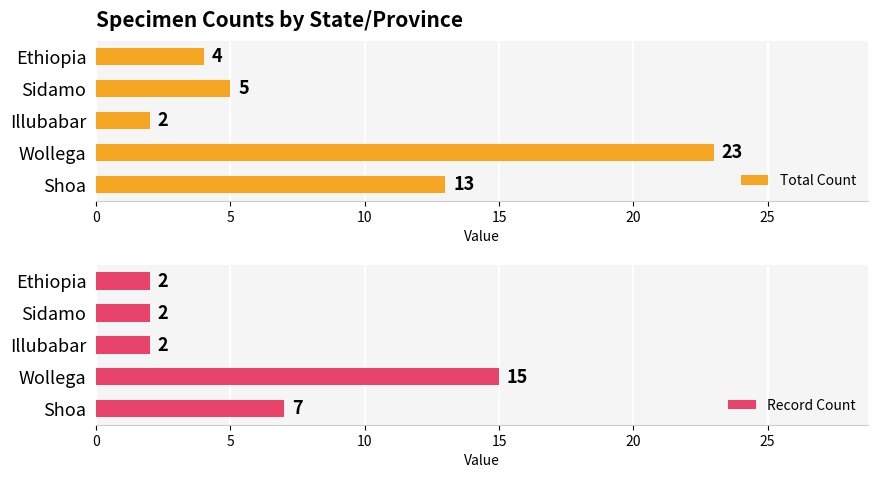

True or false: Total Count has a value of 23 at Wollega.

True